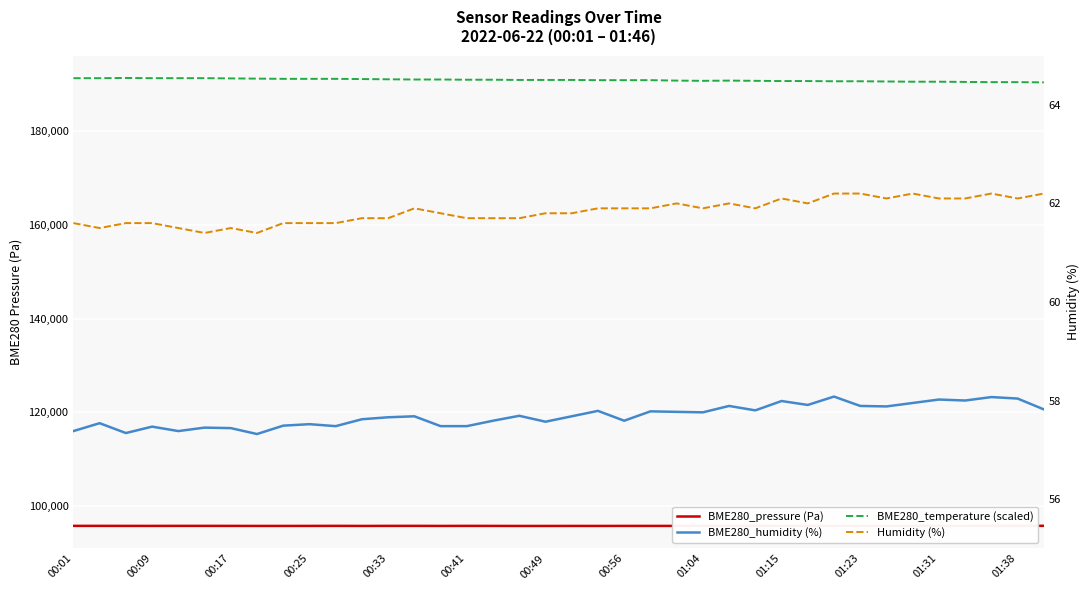

Is it true that Humidity (%) equals 61.7 at 16?

True